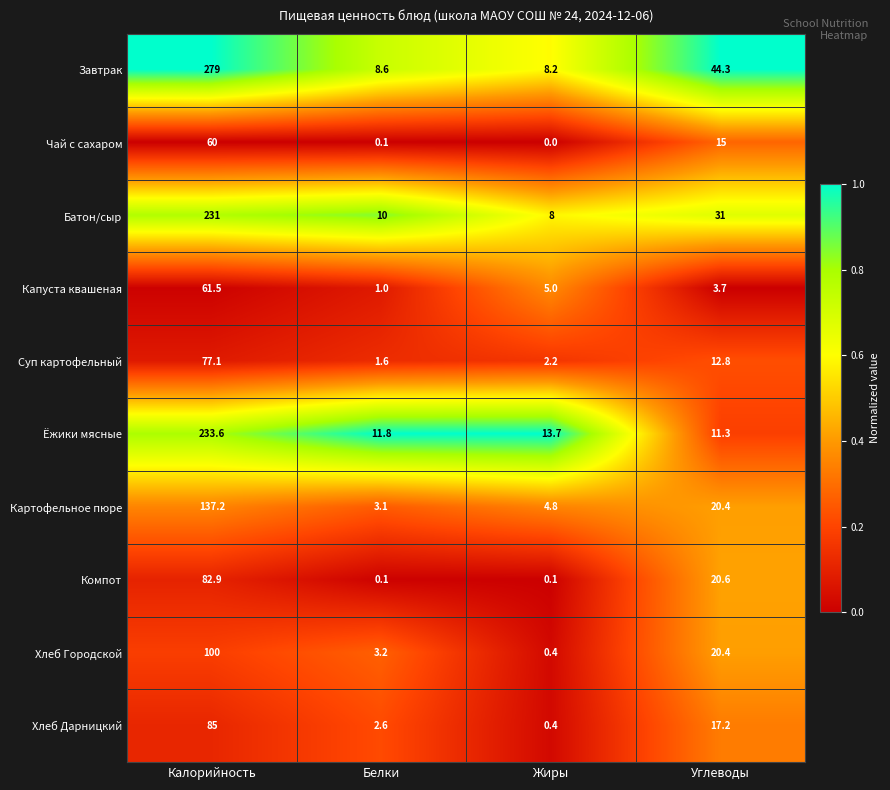

Which category has the highest value across all series?

Калорийность